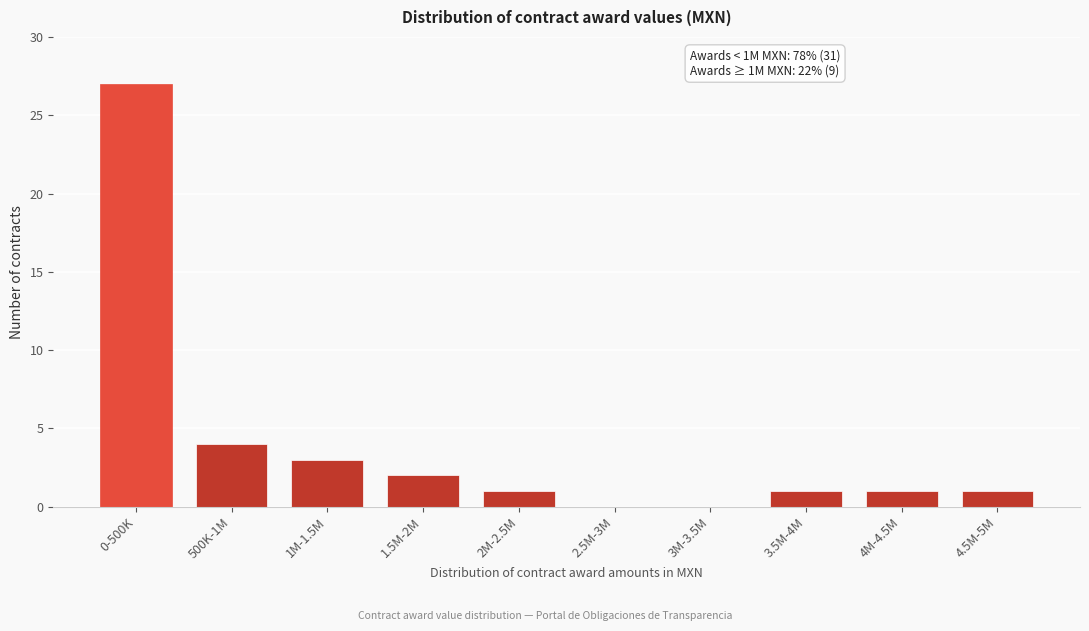

Reading right to left, transcribe all the data shown in this chart.

4.5M-5M=1	4M-4.5M=1	3.5M-4M=1	3M-3.5M=0	2.5M-3M=0	2M-2.5M=1	1.5M-2M=2	1M-1.5M=3	500K-1M=4	0-500K=27